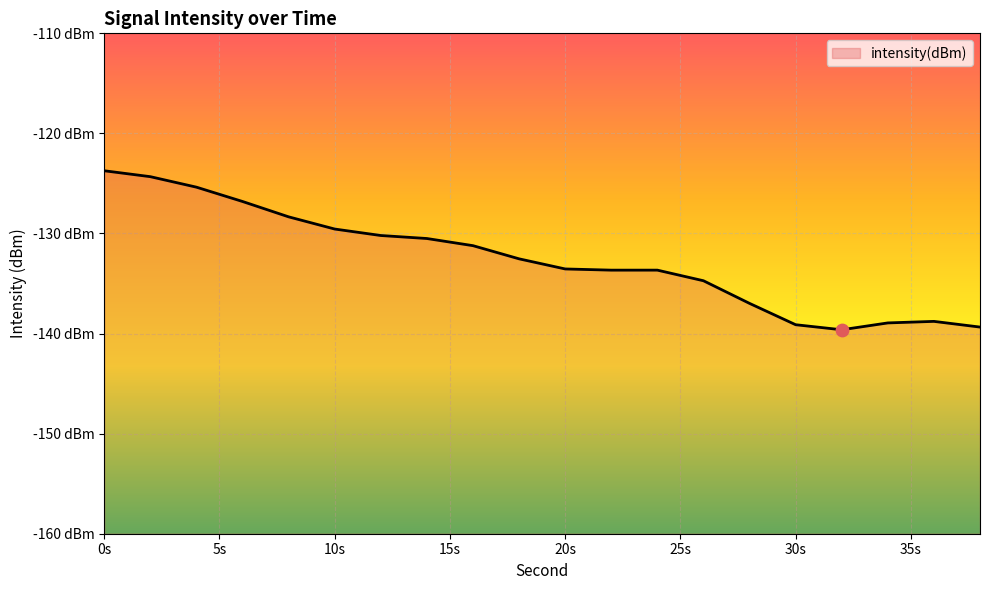

What is the change in value from 35s to 15?

-8.6